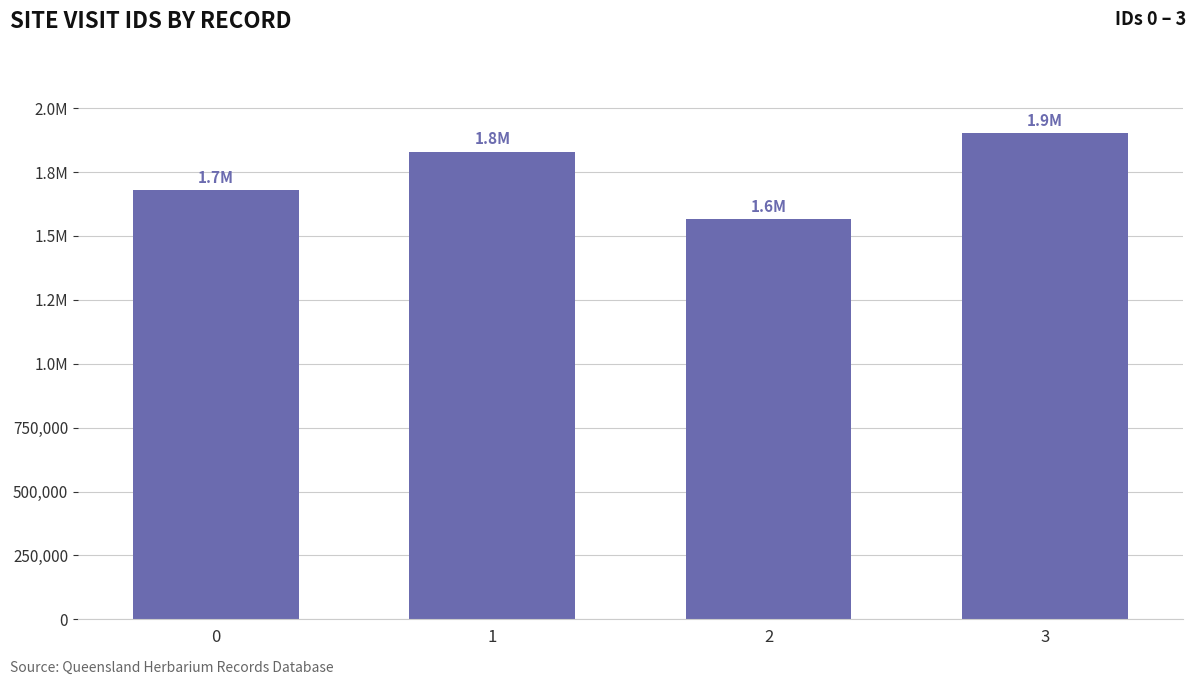

What is the difference between the maximum and minimum values?

335223